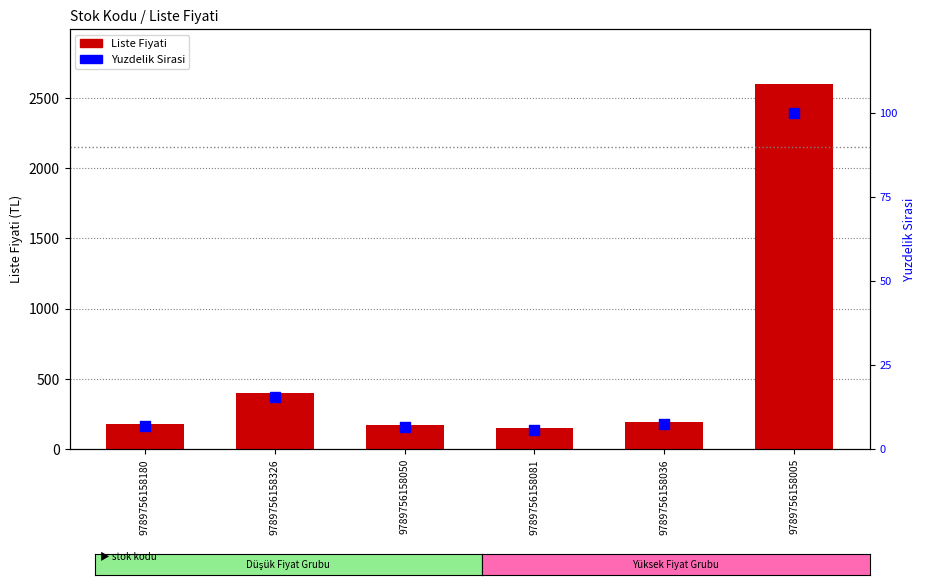

What are all the series names shown in the legend?

Liste Fiyati, Yuzdelik Sirasi